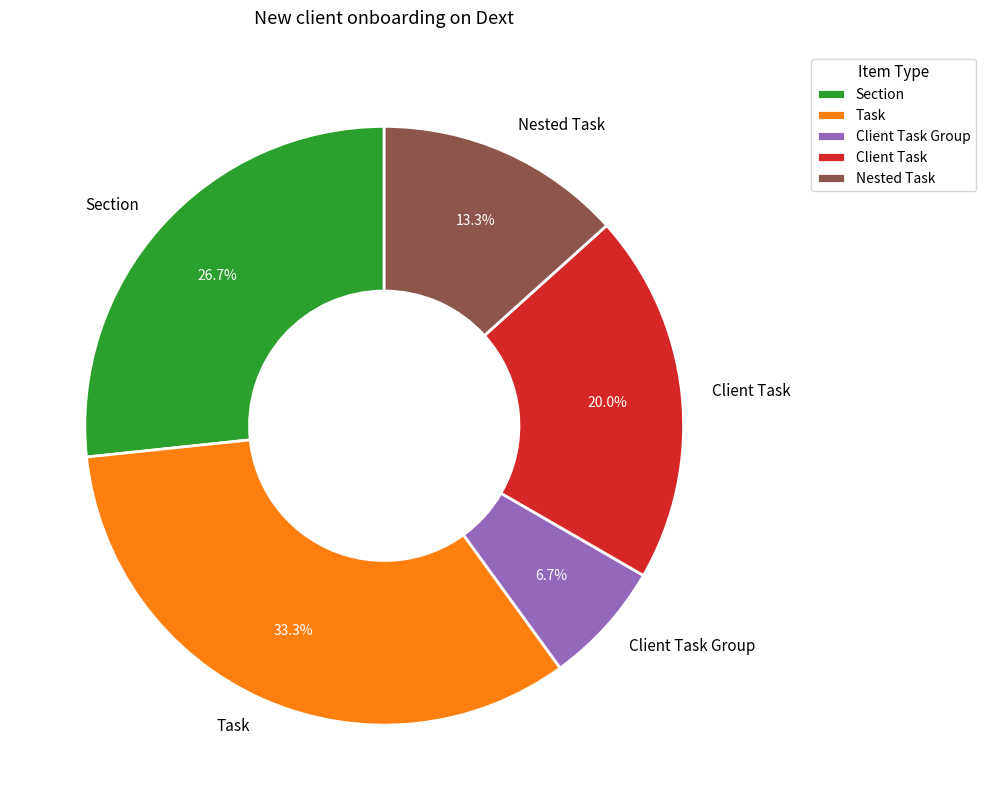

To the nearest percent, what is the combined percentage of Section and Client Task?

47%